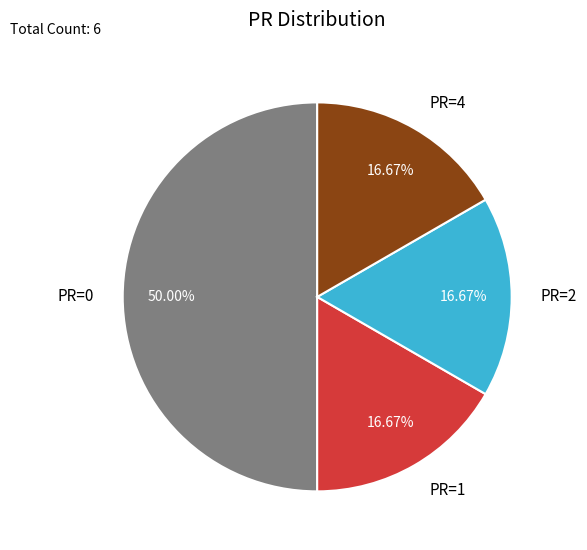

Do PR=2 and PR=1 together represent more than half of the pie?

No